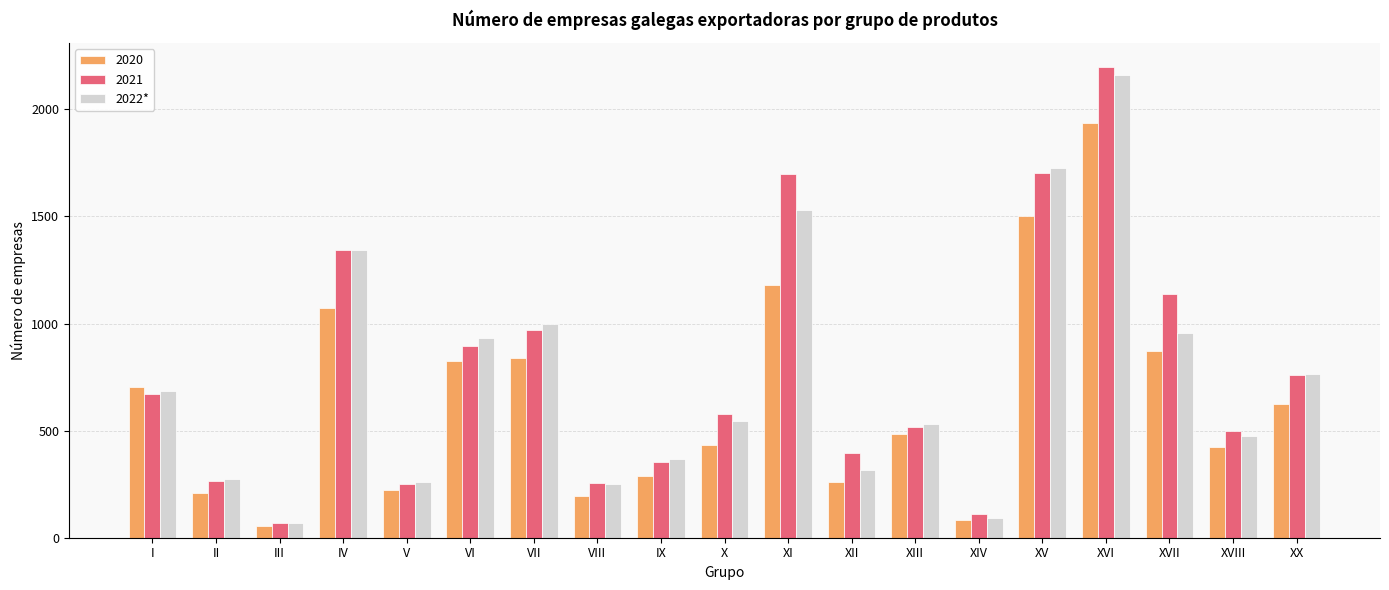

The value of 2020 at XX is 623. True or false?

True